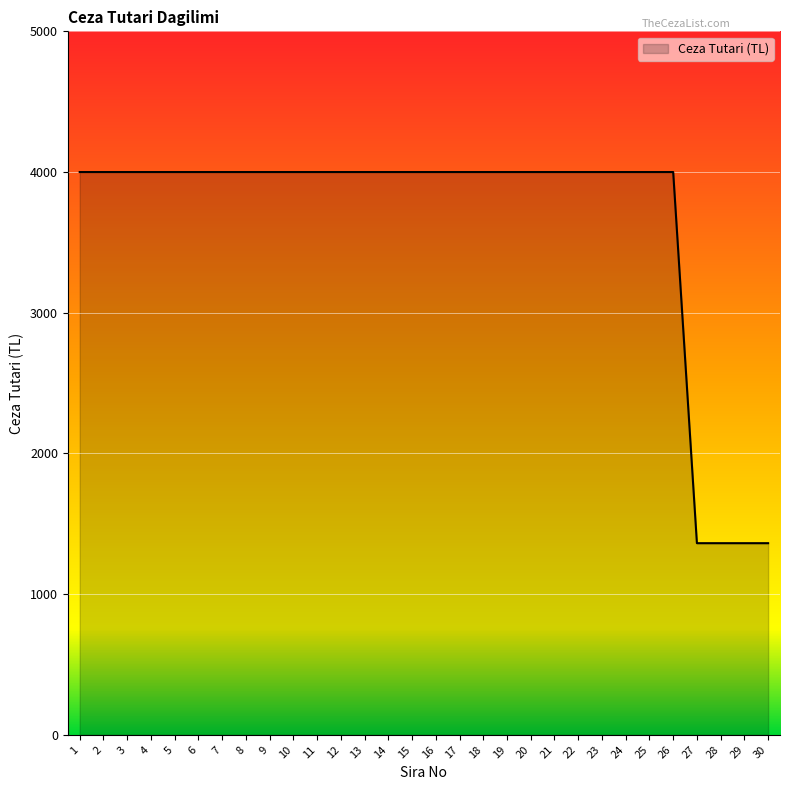

True or false: the data shows 4000 at 19.

True